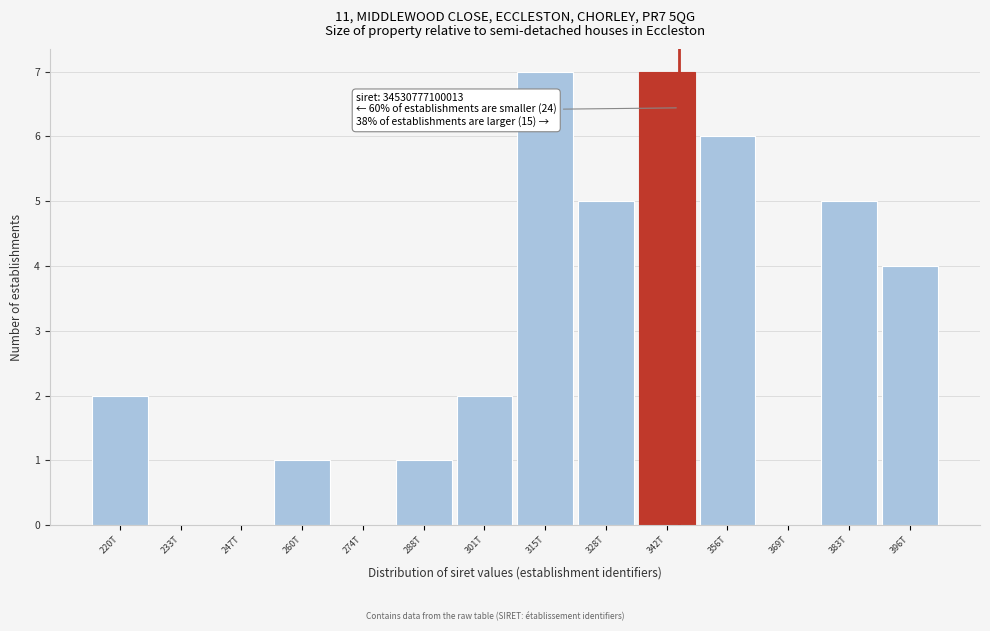

Reading left to right, transcribe all the data shown in this chart.

220T=2	233T=0	247T=0	260T=1	274T=0	288T=1	301T=2	315T=7	328T=5	342T=7	356T=6	369T=0	383T=5	396T=4